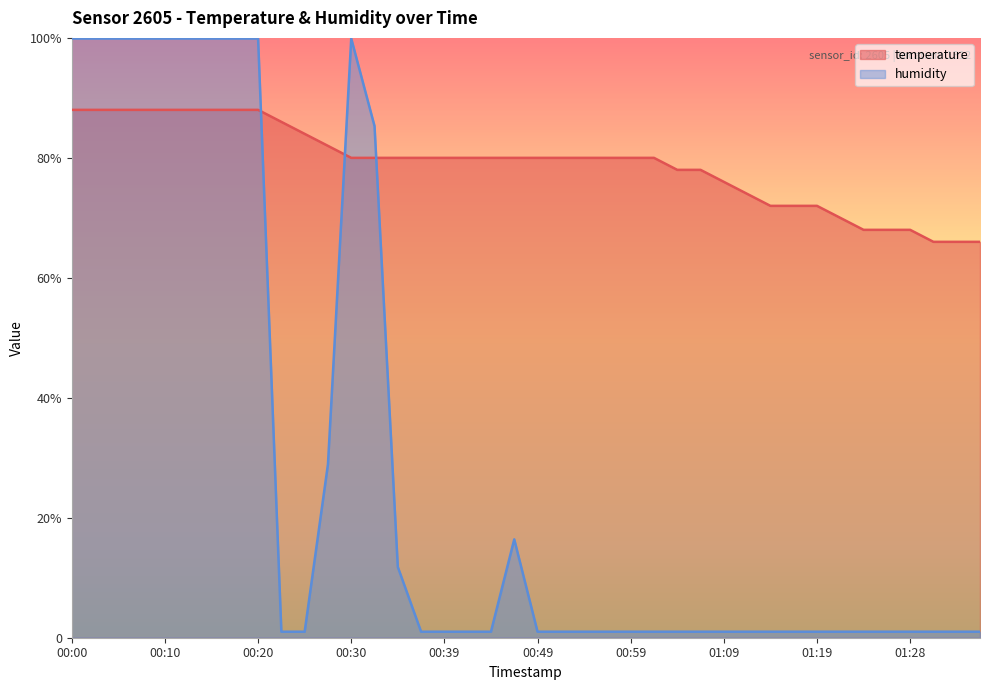

Rank the series at 00:17 from highest to lowest value.

humidity, temperature